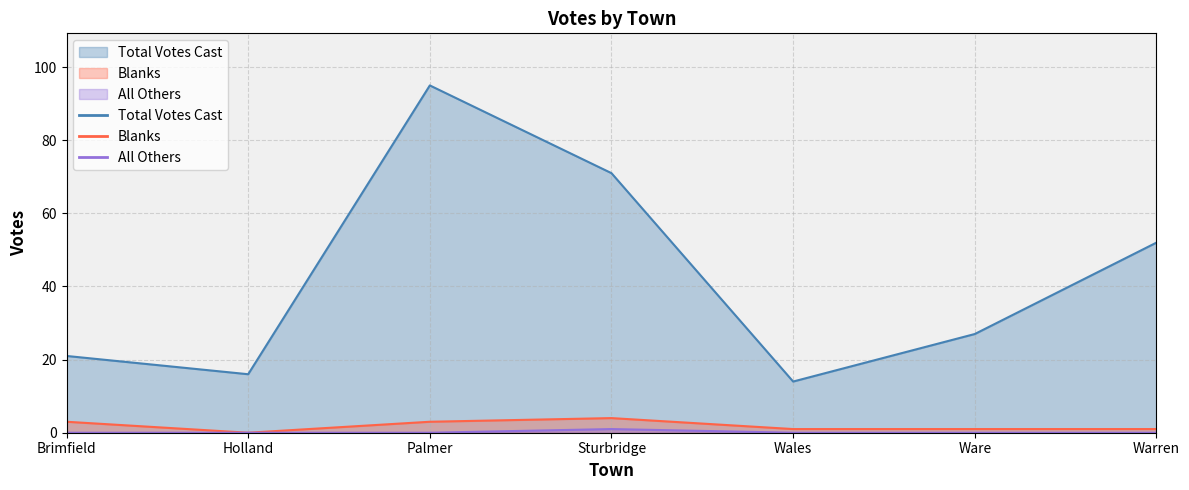

At which label does Blanks first exceed 1?

Brimfield